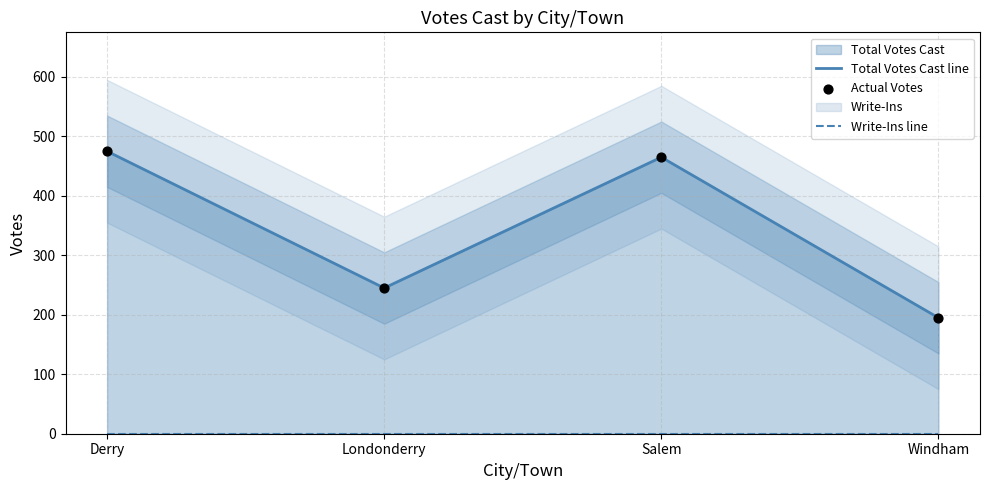

Which series reaches the minimum Y coordinate?

Write-Ins line